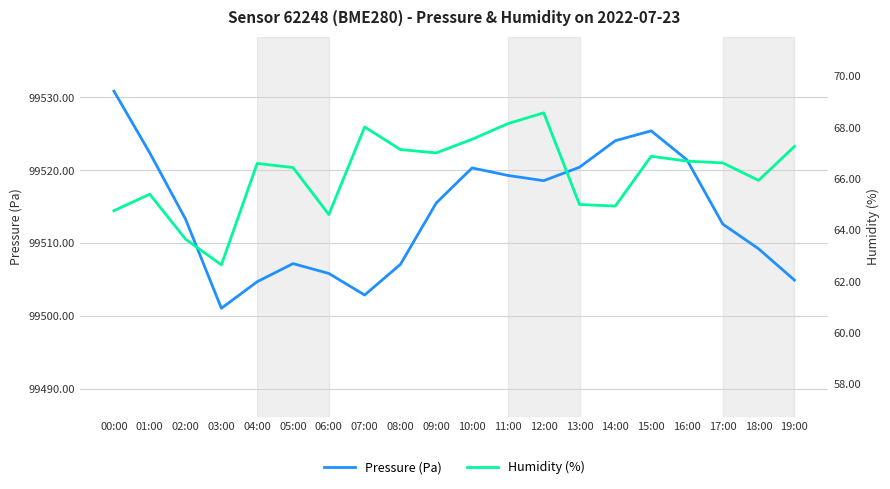

What is the difference between the Pressure (Pa) values at 01:00 and 16:00?

1.0